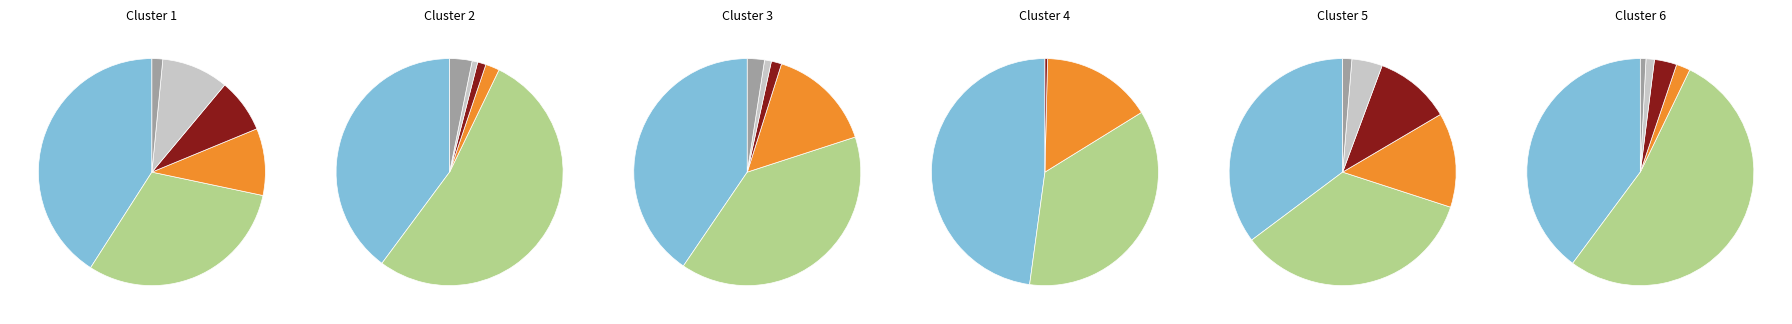

What is the majority slice?

Computing and Informatics